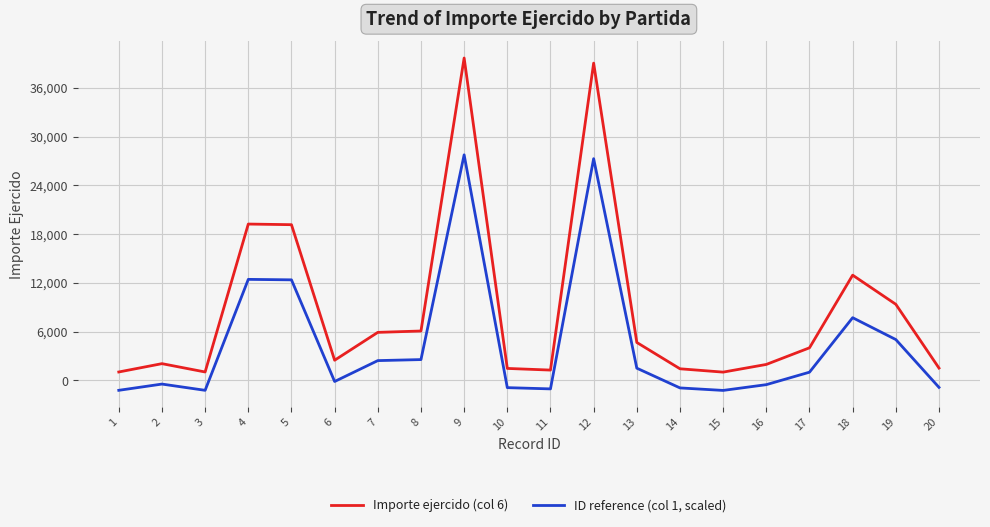

Which series has the widest spread of values?

Importe ejercido (col 6)